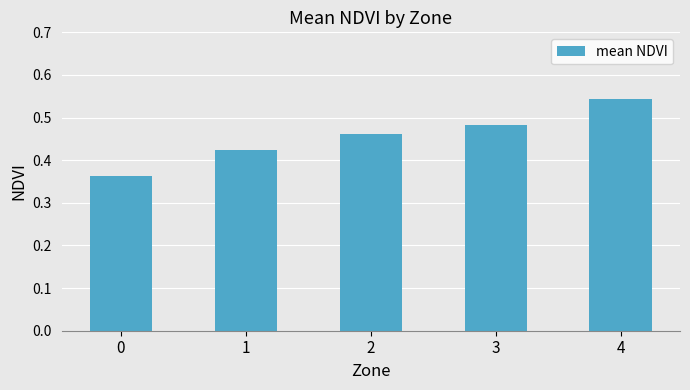

What is the sum of the values at 3 and 2?

0.9